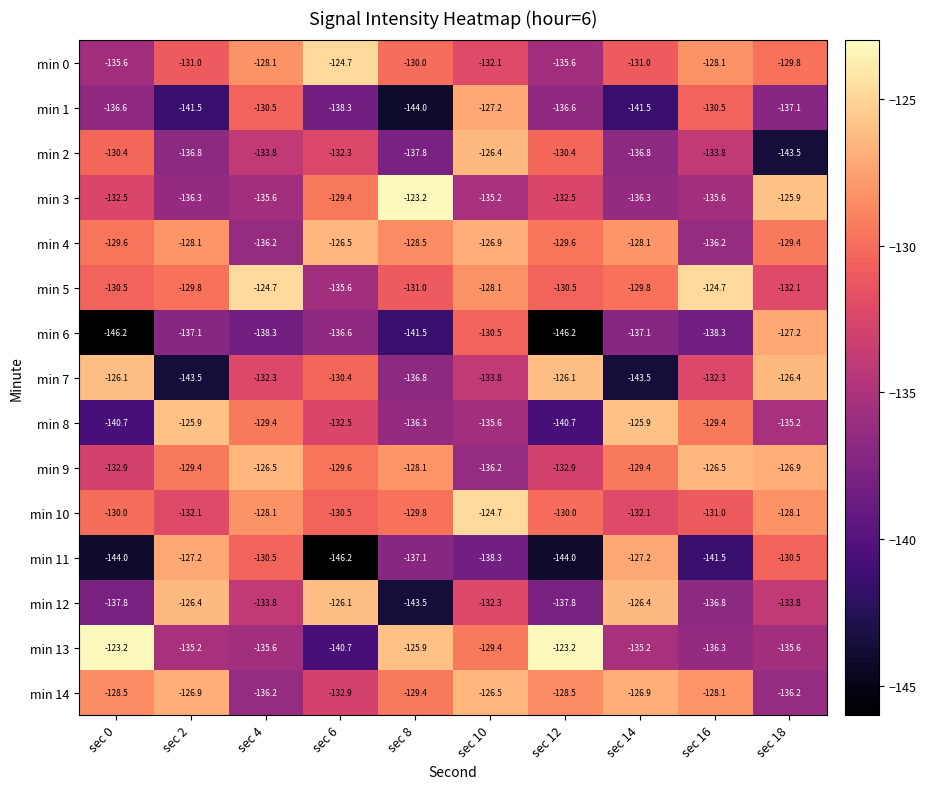

True or false: min 8 has a value of -58.7 at sec 14.

False